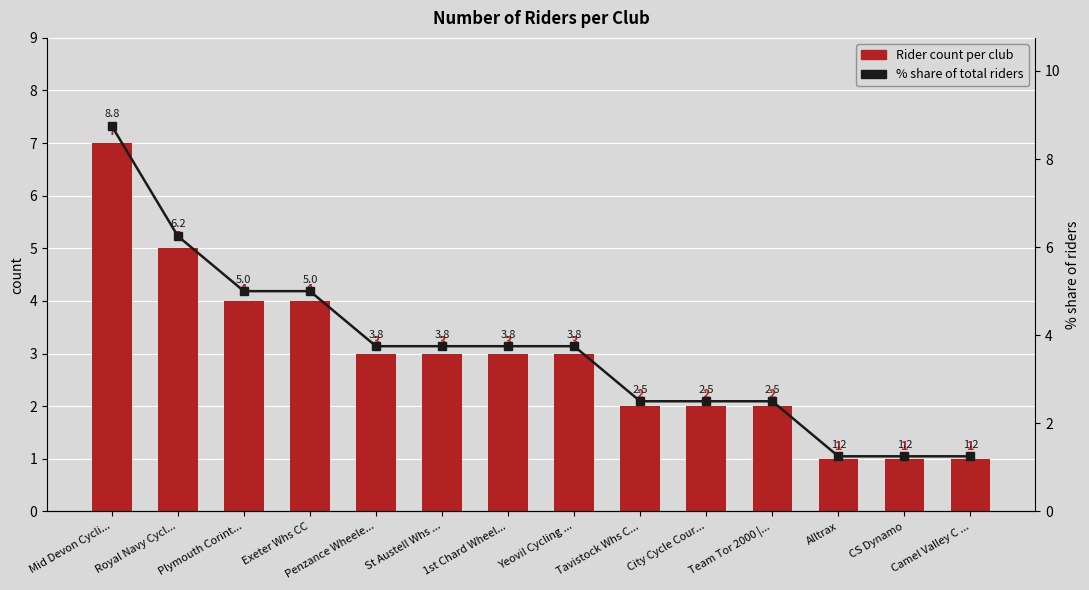

Is the value of % share of total riders at Penzance Wheele... greater than the value of Rider count per club at Camel Valley C ...?

Yes